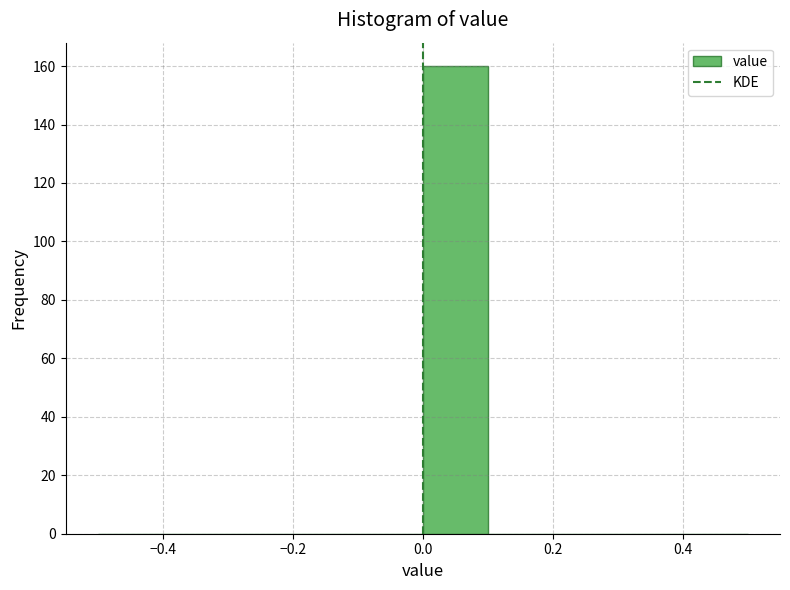

Reading left to right, list every bar in this chart as the range it spans on the x-axis followed by its height. The values are not printed on the chart, so give them approximately, as read against the axis.

-0.5 to -0.4: 0
-0.4 to -0.3: 0
-0.3 to -0.2: 0
-0.2 to -0.1: 0
-0.1 to 0.0: 0
0.0 to 0.1: 160
0.1 to 0.2: 0
0.2 to 0.3: 0
0.3 to 0.4: 0
0.4 to 0.5: 0